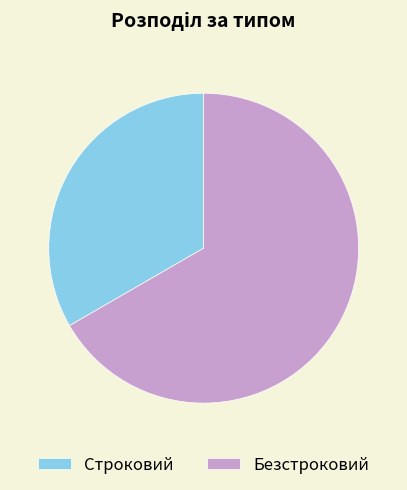

Which has a higher value, Безстроковий or Строковий?

Безстроковий